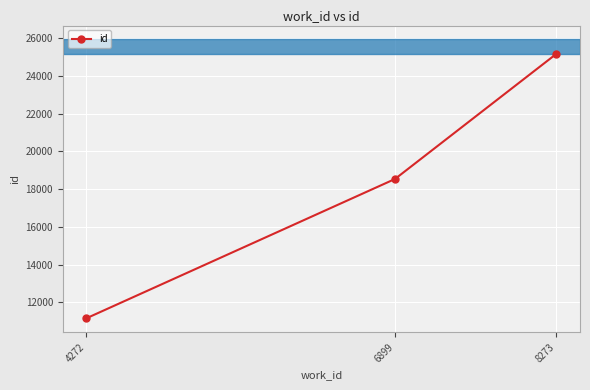

List the labels in order of value, largest first.

8273, 6899, 4272